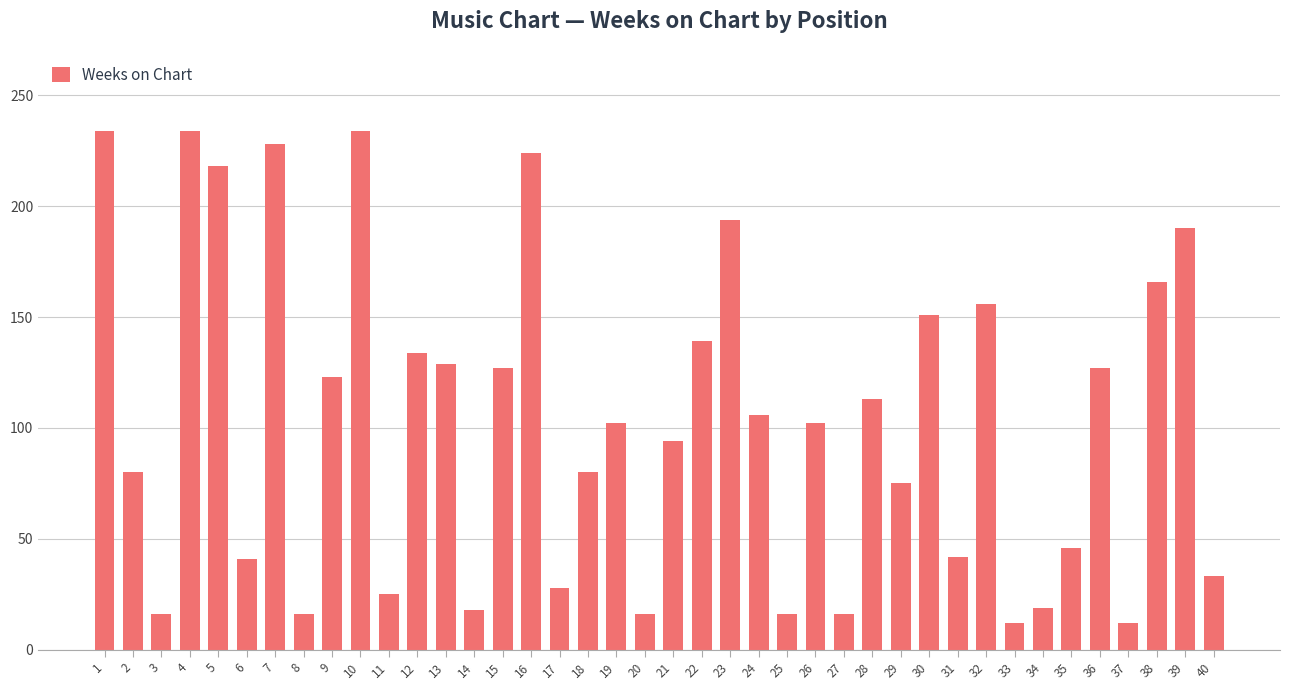

At which label does the data first exceed 102?

1